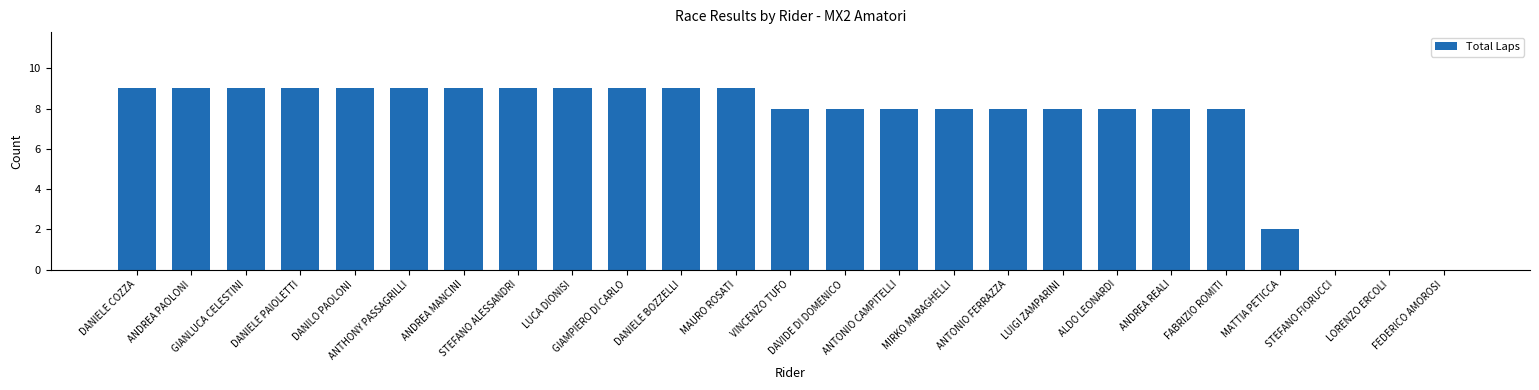

Reading left to right, what are all the values shown in this chart?

DANIELE COZZA=9	ANDREA PAOLONI=9	GIANLUCA CELESTINI=9	DANIELE PAIOLETTI=9	DANILO PAOLONI=9	ANTHONY PASSAGRILLI=9	ANDREA MANCINI=9	STEFANO ALESSANDRI=9	LUCA DIONISI=9	GIAMPIERO DI CARLO=9	DANIELE BOZZELLI=9	MAURO ROSATI=9	VINCENZO TUFO=8	DAVIDE DI DOMENICO=8	ANTONIO CAMPITELLI=8	MIRKO MARAGHELLI=8	ANTONIO FERRAZZA=8	LUIGI ZAMPARINI=8	ALDO LEONARDI=8	ANDREA REALI=8	FABRIZIO ROMITI=8	MATTIA PETICCA=2	STEFANO FIORUCCI=0	LORENZO ERCOLI=0	FEDERICO AMOROSI=0